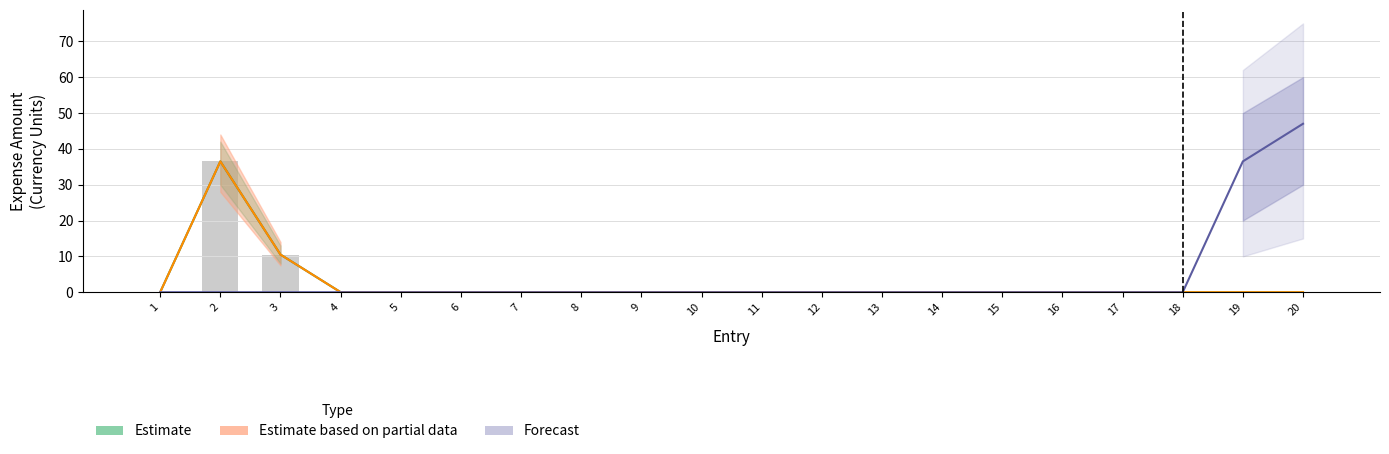

What is the difference between the highest and lowest values at 3?

10.5